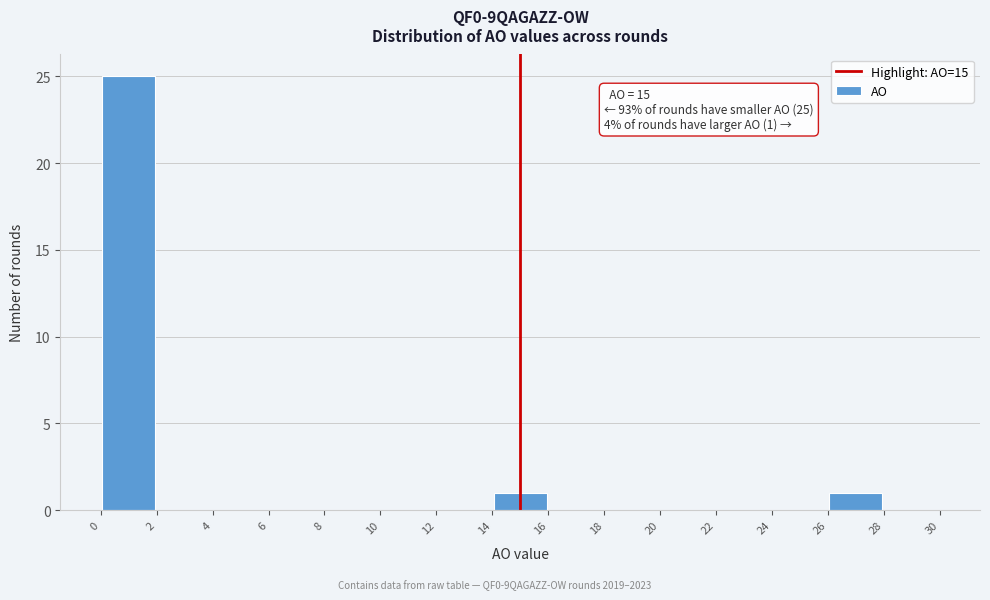

Which range on the x-axis has the tallest bar?

0 to 2